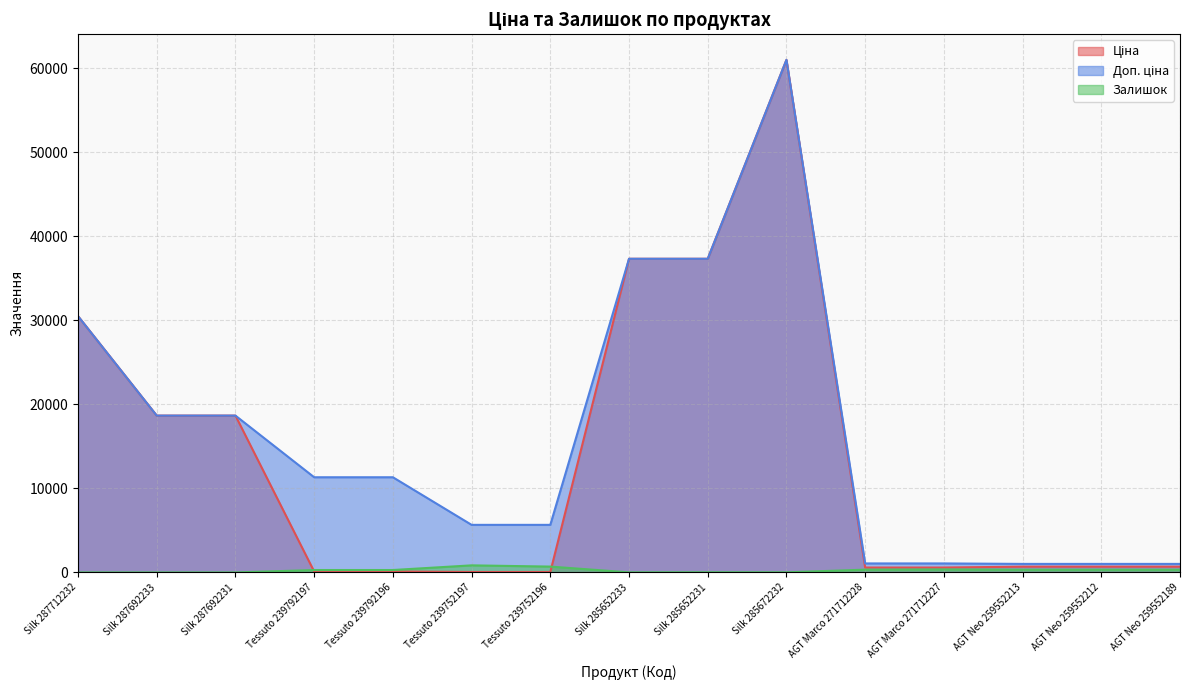

Reading left to right, what are all the values shown in this chart?

Ціна: 30512.3	18671.5	18671.5	113.3	113.3	56.7	56.7	37343.0	37343.0	61024.7	586.0	586.0	689.1	689.1	689.1
Доп. ціна: 30512.3	18671.5	18671.5	11334.0	11334.0	5667.0	5667.0	37343.0	37343.0	61024.7	1074.5	1074.5	1017.8	1017.8	1017.8
Залишок: 0.0	0.0	0.0	289.0	290.0	845.0	698.0	12.0	22.0	15.0	333.0	359.0	330.0	333.0	329.0